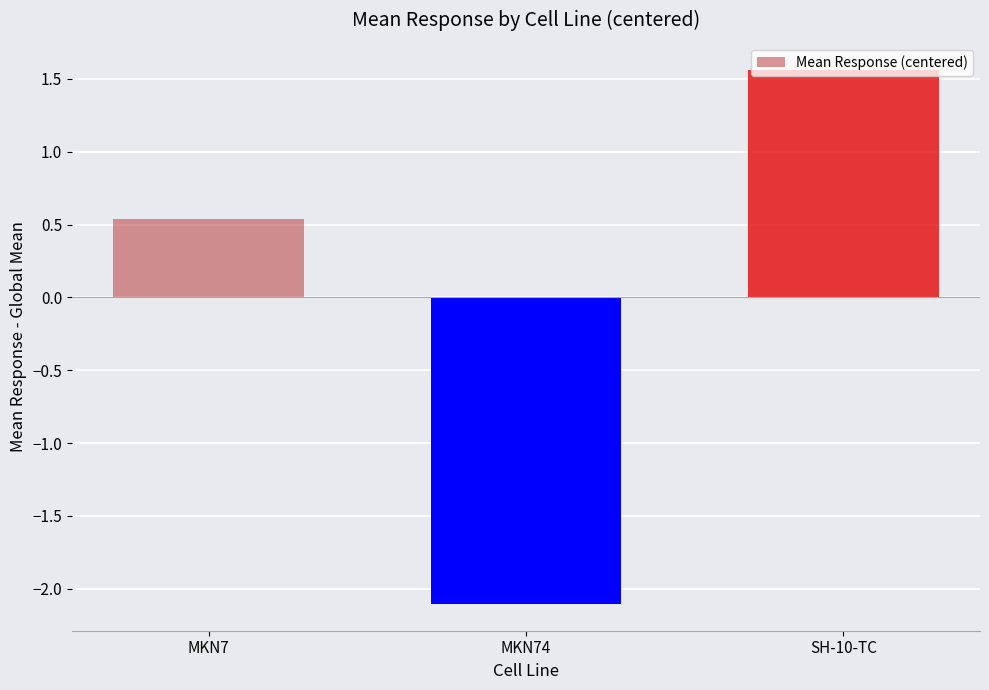

What is the difference between the second highest and minimum values?

2.6